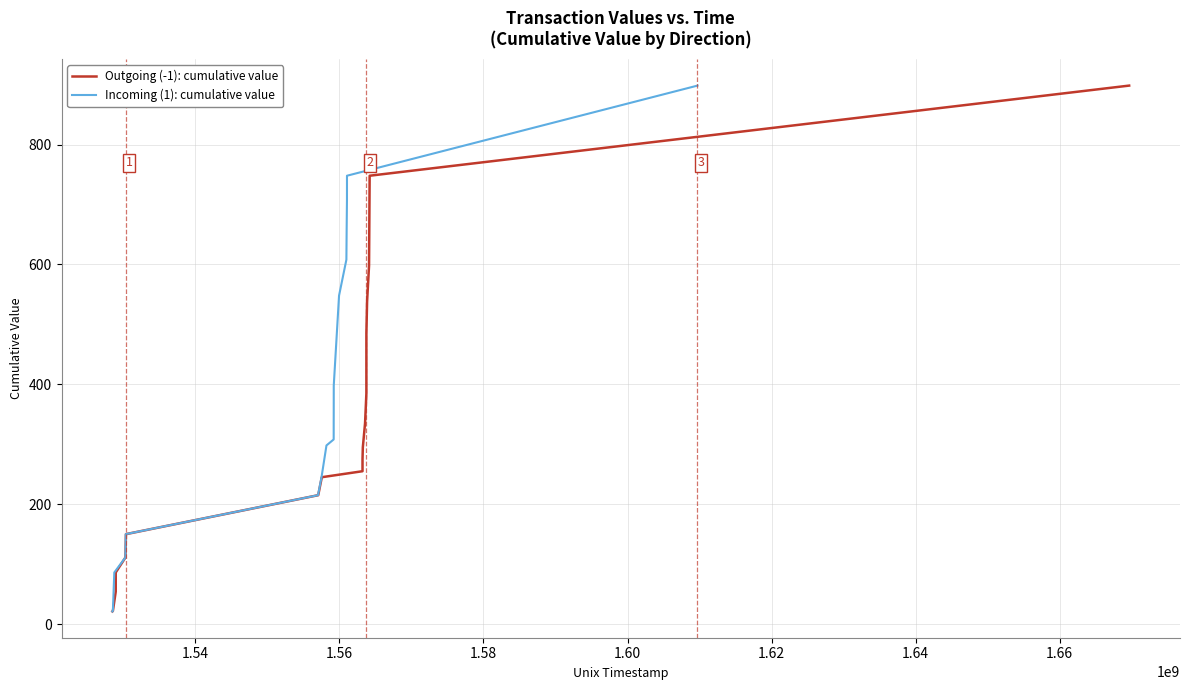

What is the minimum value for Incoming (1): cumulative value?

21.0